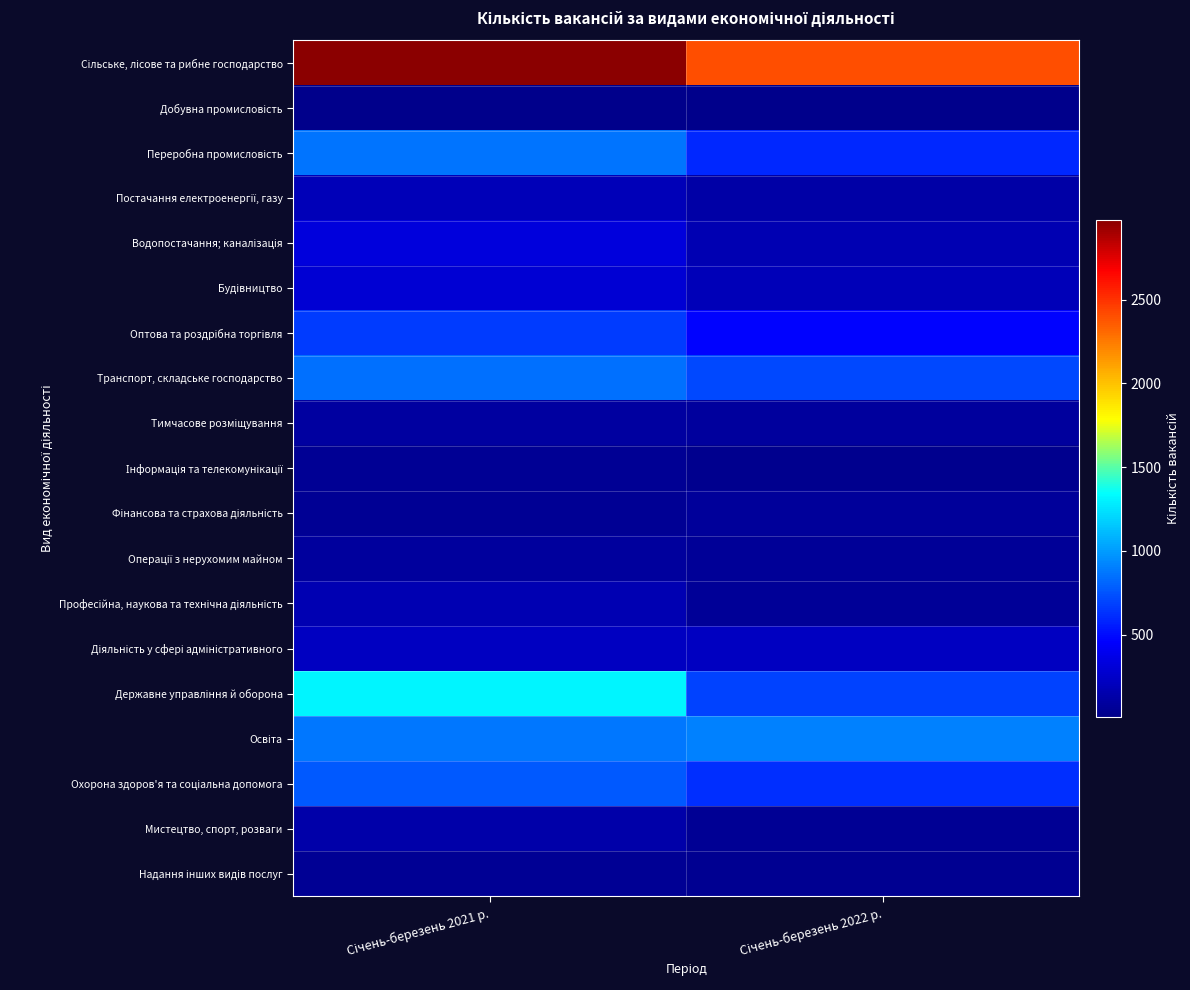

Rank the series by their maximum value, from lowest to highest.

Добувна промисловість, Надання інших видів послуг, Інформація та телекомунікації, Фінансова та страхова діяльність, Операції з нерухомим майном, Тимчасове розміщування, Мистецтво, спорт, розваги, Професійна, наукова та технічна діяльність, Постачання електроенергії, газу, Діяльність у сфері адміністративного, Будівництво, Водопостачання; каналізація, Оптова та роздрібна торгівля, Охорона здоров'я та соціальна допомога, Транспорт, складське господарство, Переробна промисловість, Освіта, Державне управління й оборона, Сільське, лісове та рибне господарство